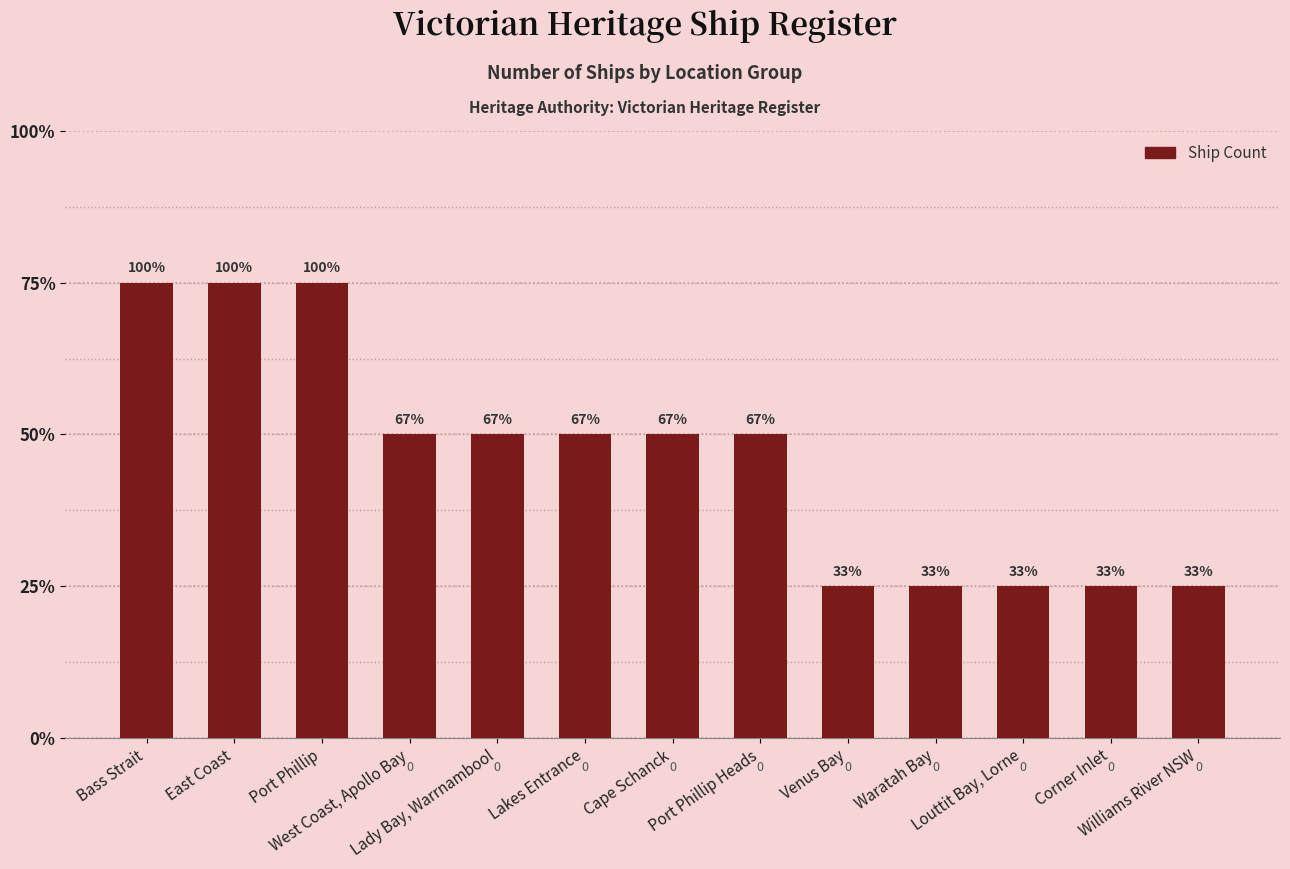

What is the smallest value displayed?

1